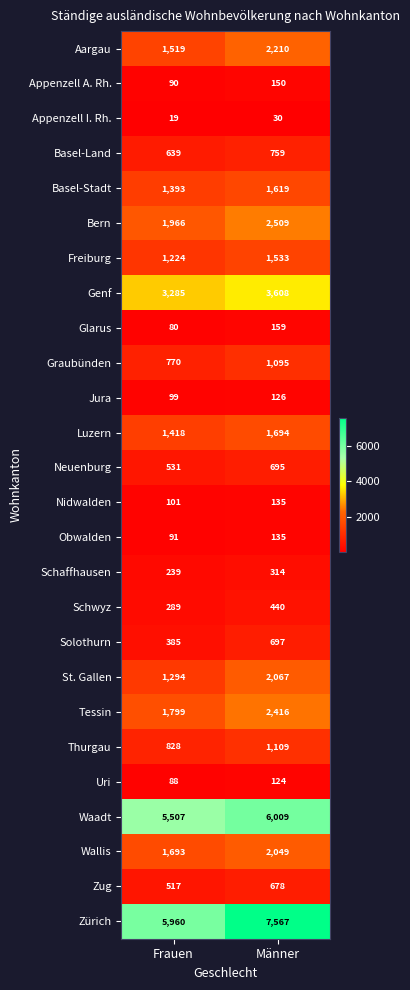

What is the spread (max minus min) of values at Frauen?

5941